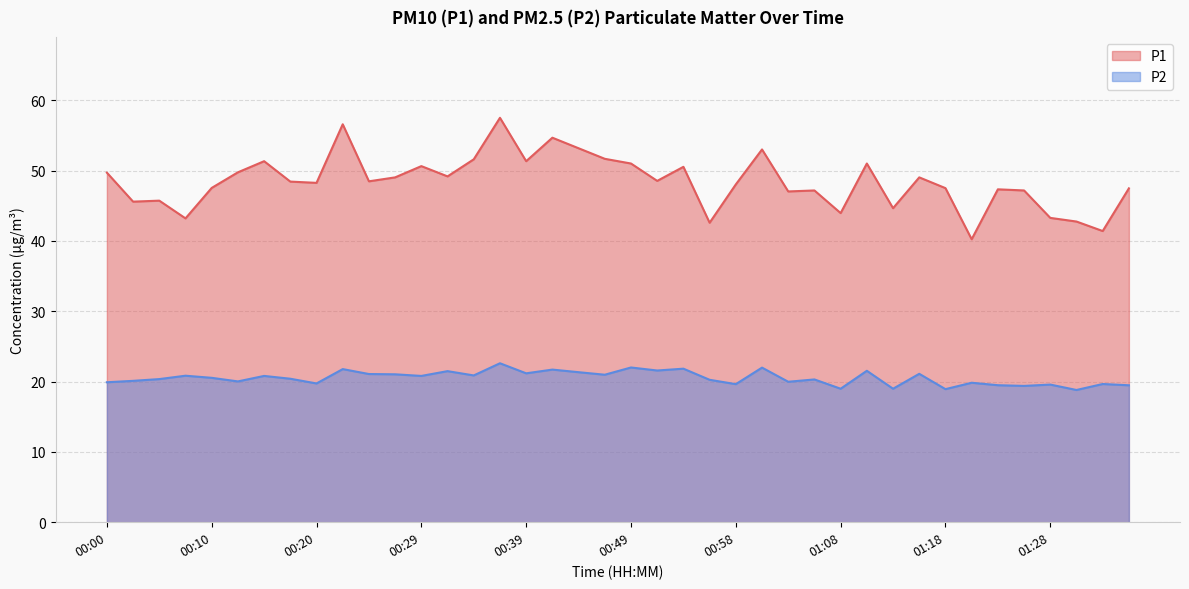

What is the sum of the P1 values at 00:05 and 01:01?

98.7